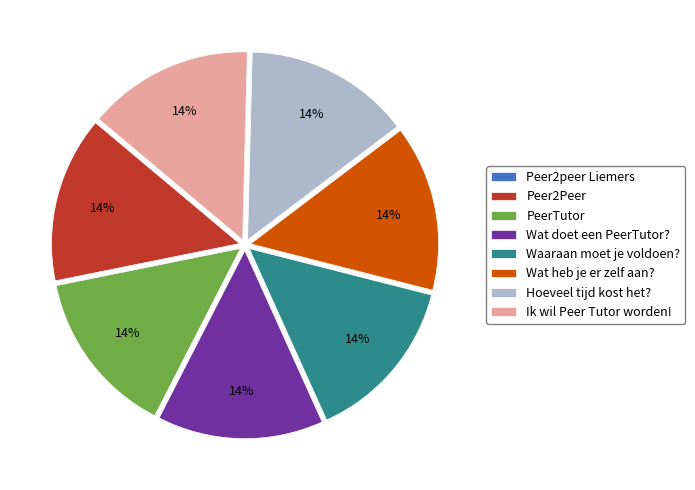

Do Hoeveel tijd kost het? and Ik wil Peer Tutor worden! together represent more than half of the pie?

No